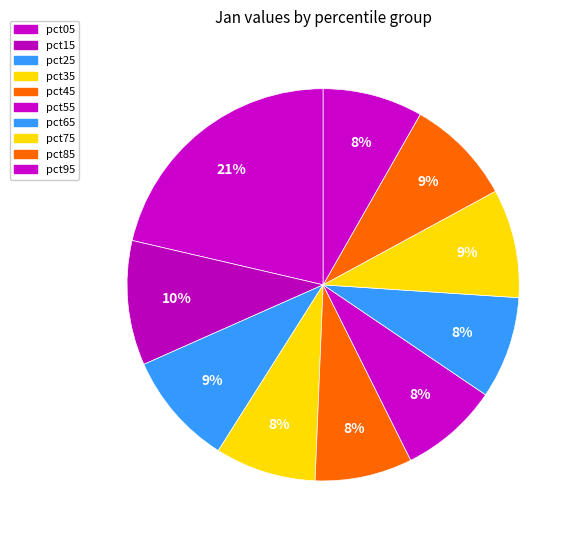

Count the number of slices in the pie.

10